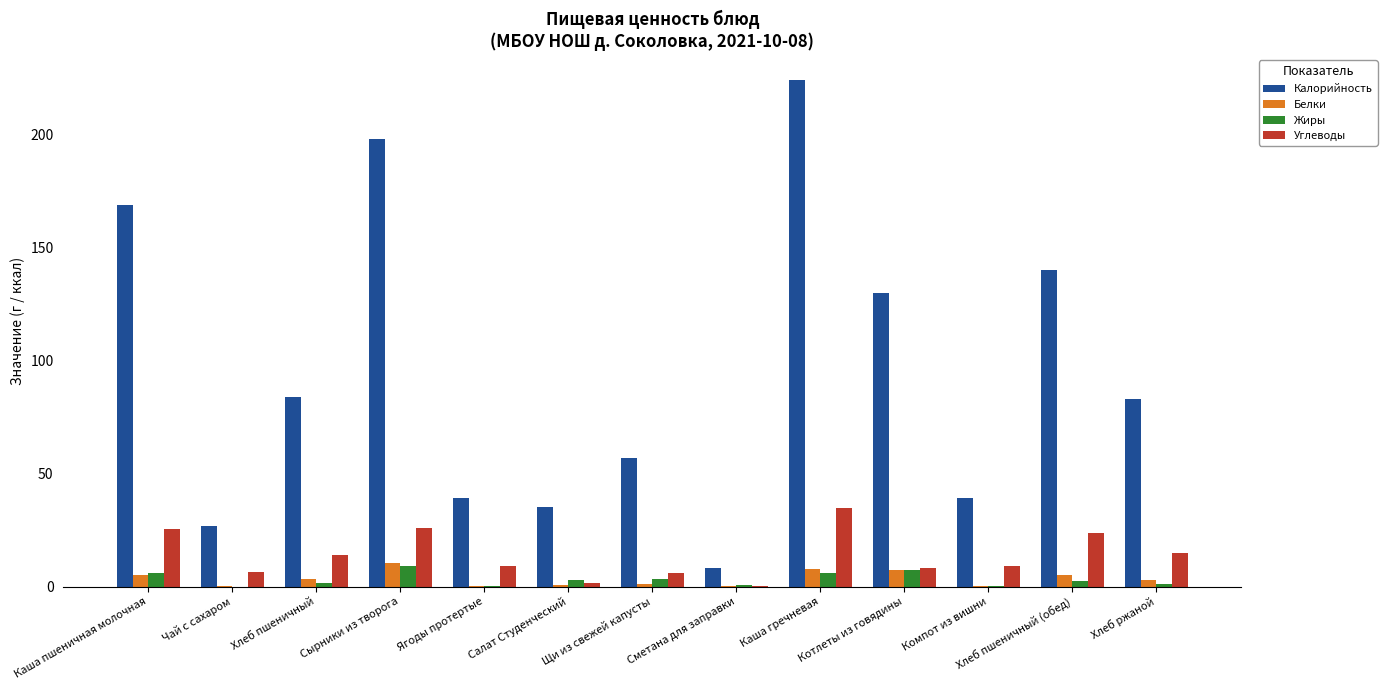

What value does the Жиры series have at Каша гречневая?

6.1